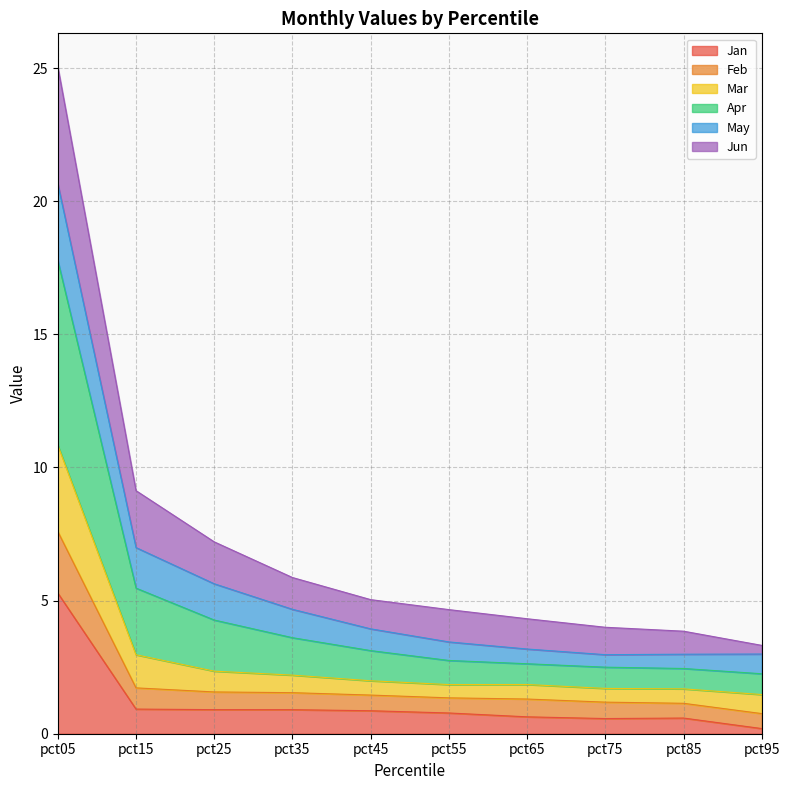

How many categories are shown in the chart?

10